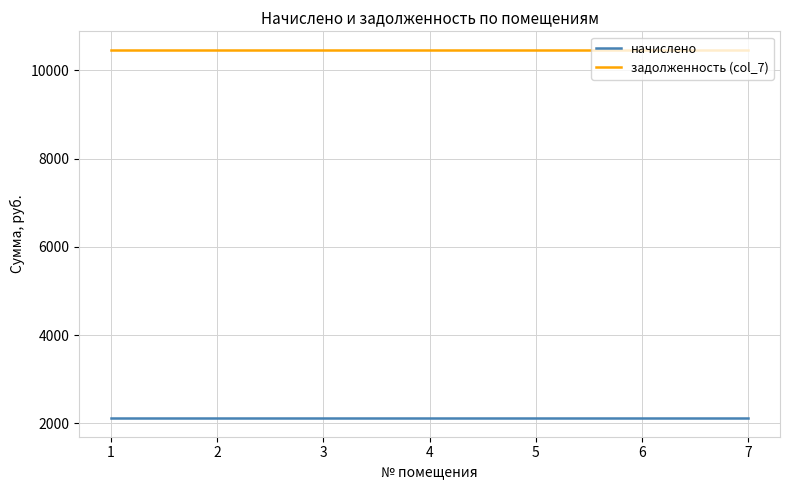

Does the chart display data point markers on the line(s)?

No